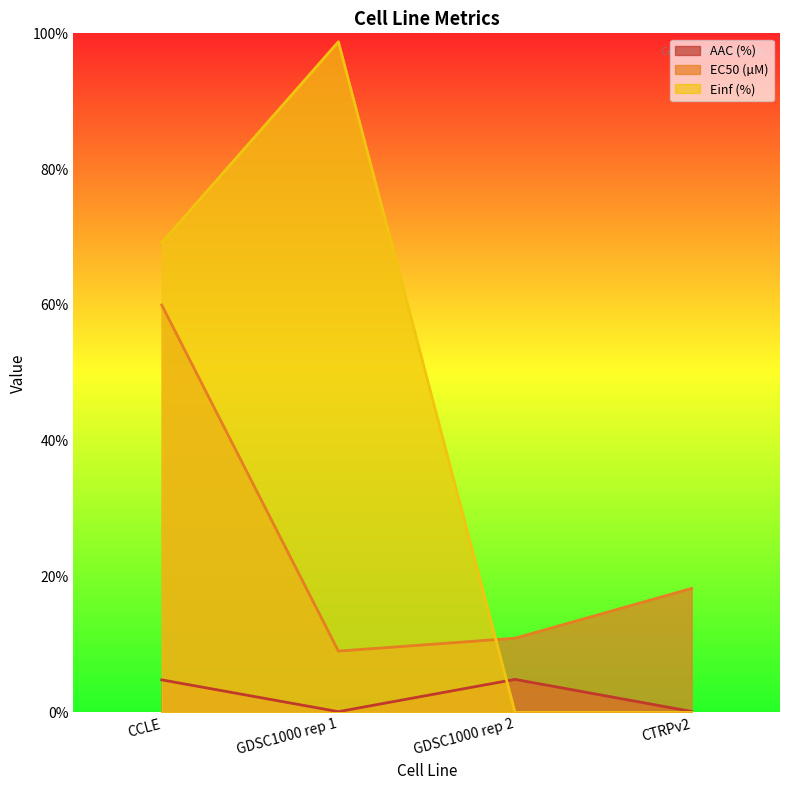

Reading right to left, list all the values displayed in this chart.

AAC (%): CTRPv2=0.1	GDSC1000 rep 2=4.9	GDSC1000 rep 1=0.1	CCLE=4.8
EC50 (µM): CTRPv2=18.3	GDSC1000 rep 2=10.9	GDSC1000 rep 1=9.0	CCLE=60.0
Einf (%): CTRPv2=0.0	GDSC1000 rep 2=0.0	GDSC1000 rep 1=98.8	CCLE=69.2